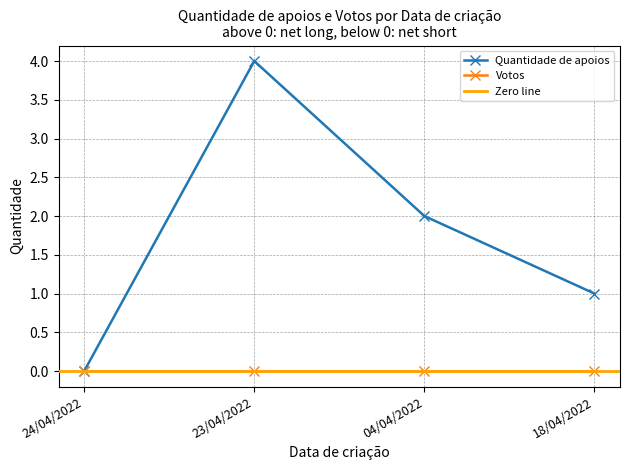

Is it true that the value at 04/04/2022 is 2?

True